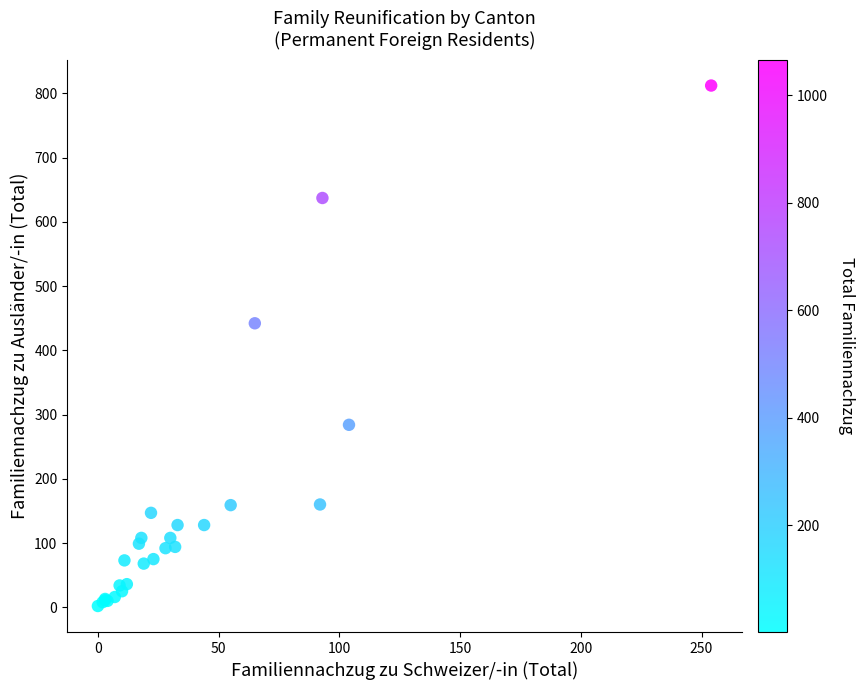

What Y value in the scatter plot is closest to 407?

442